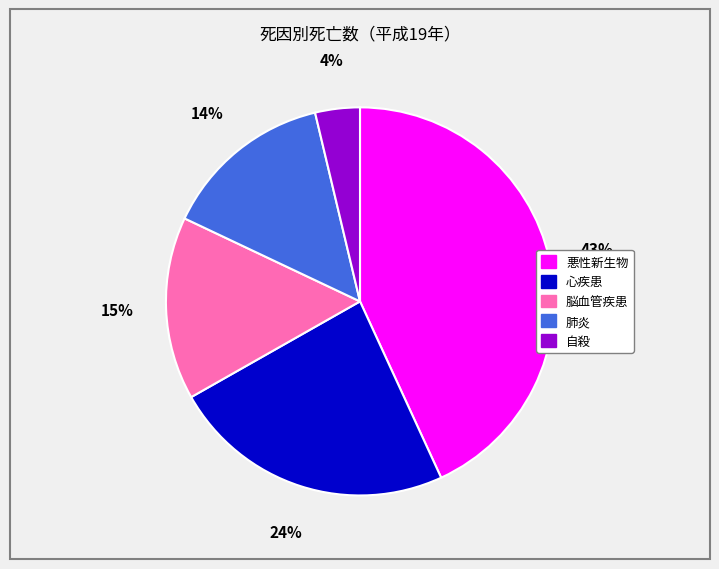

Which category has the biggest portion of the pie?

悪性新生物